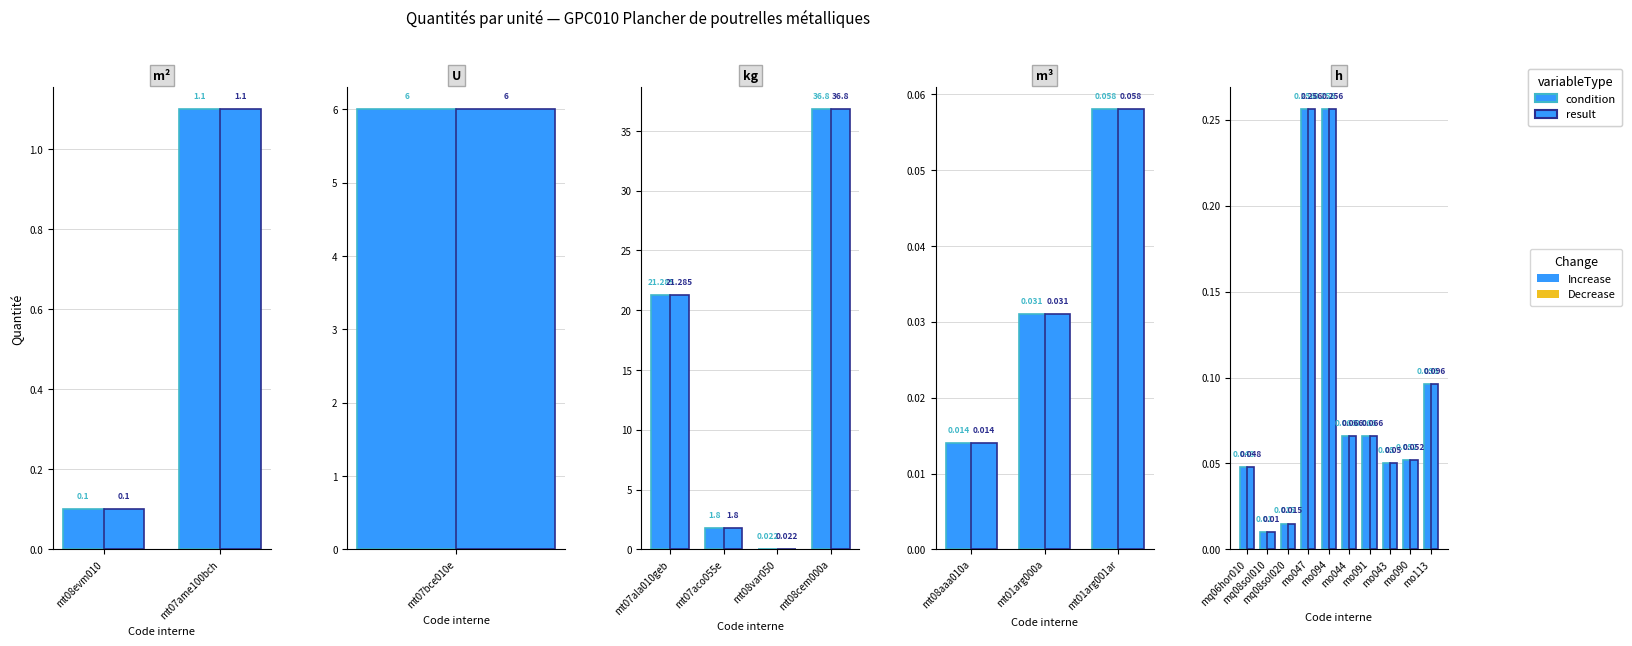

What is the difference between the maximum and minimum values in the result series?

0.2